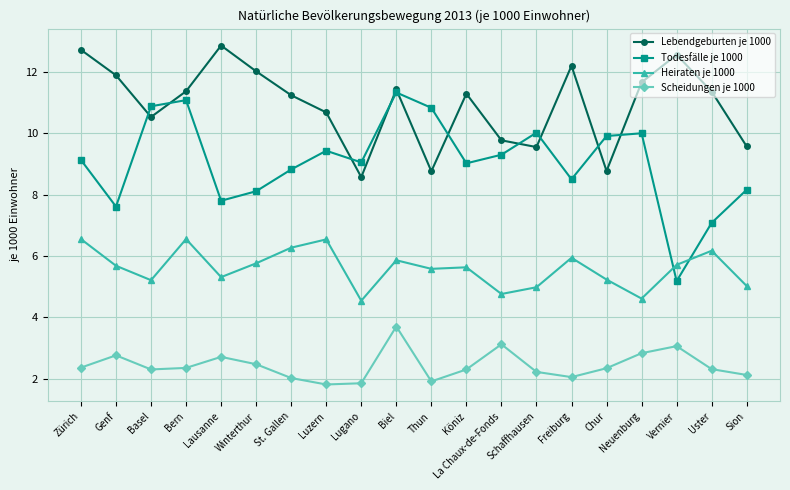

What is the approximate value of Lebendgeburten je 1000 at Uster?

11.4